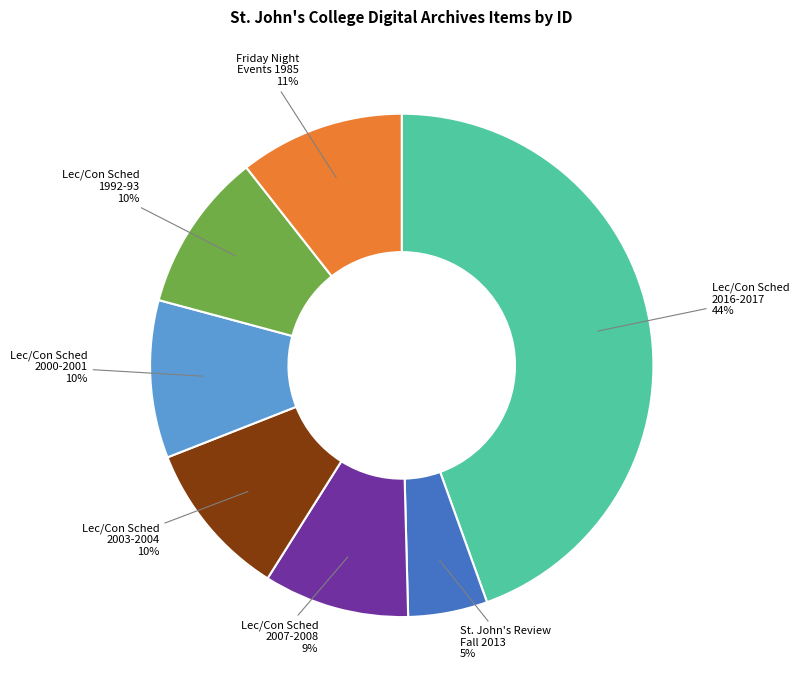

What percentage is the Lec/Con Sched 2007-2008 slice, to the nearest percent?

9%